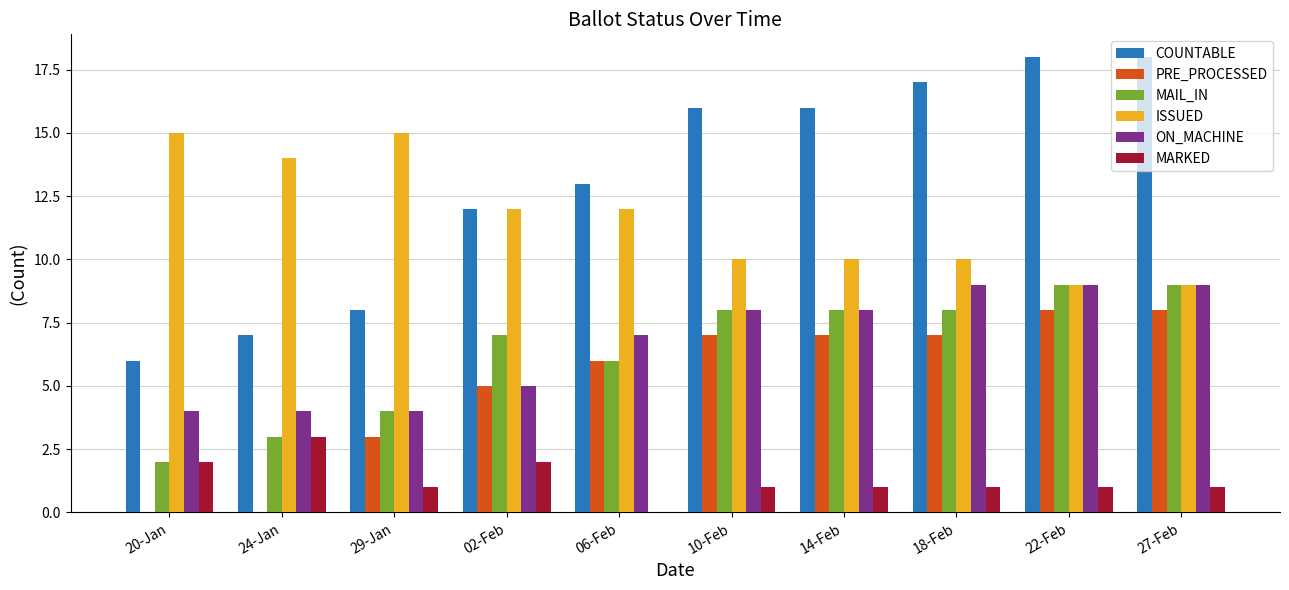

The COUNTABLE series shows 7 at 06-Feb. True or false?

False